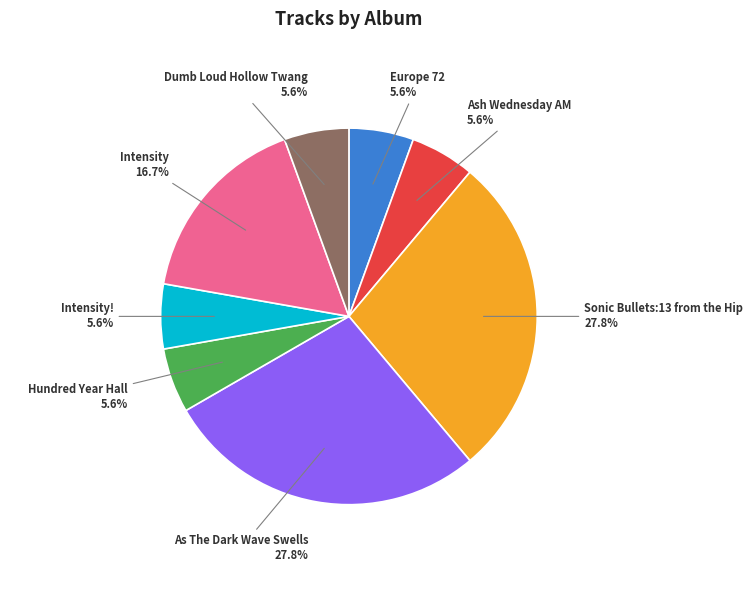

Combined, do Intensity and As The Dark Wave Swells account for over 50%?

No